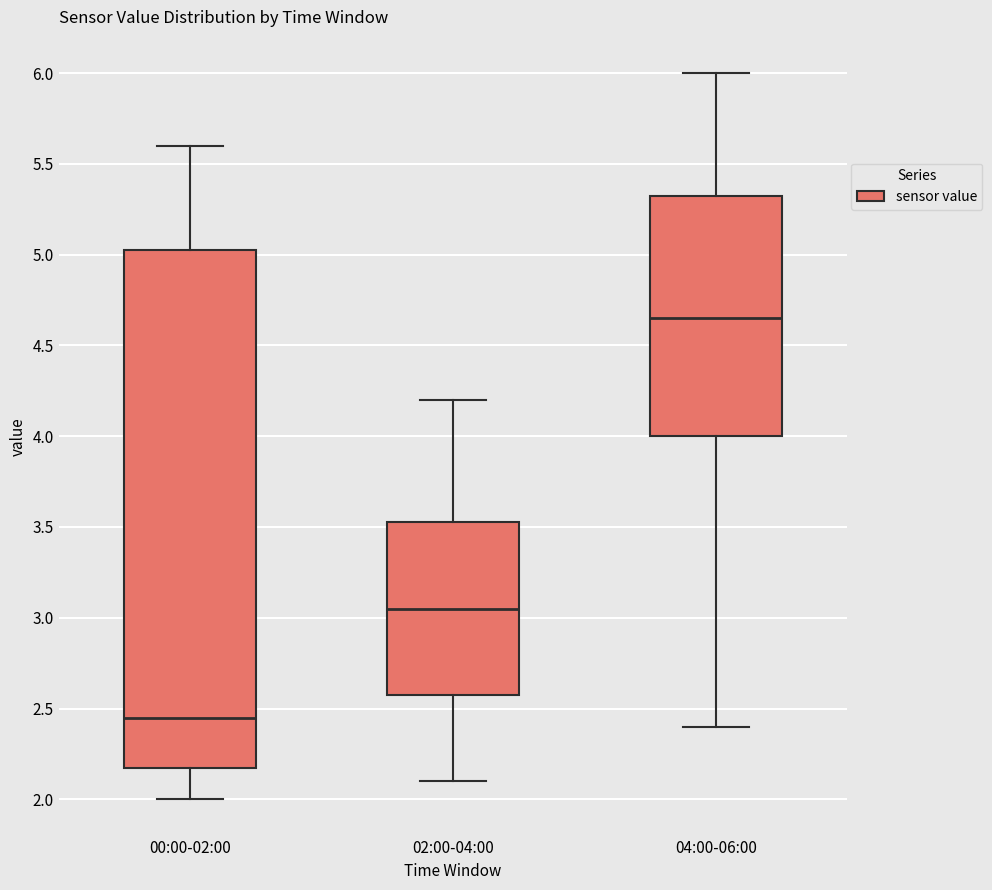

Where is the upper edge of the box for 04:00-06:00 on the y-axis? The values are not printed on the chart, so give them approximately, as read against the axis.

5.35